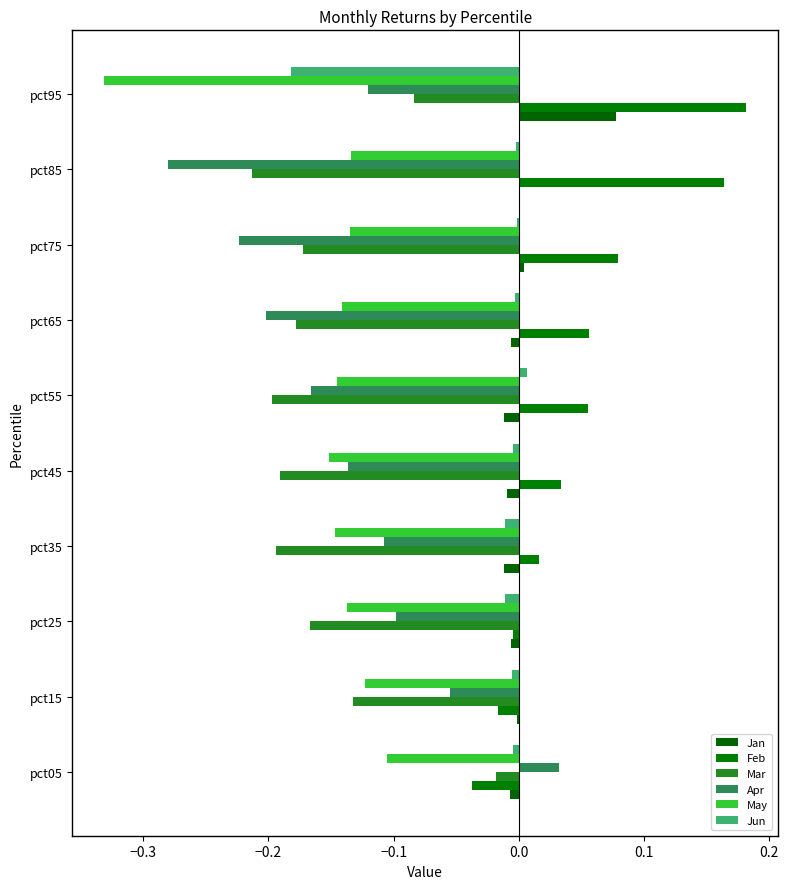

Which label corresponds to the largest value in the chart?

pct95